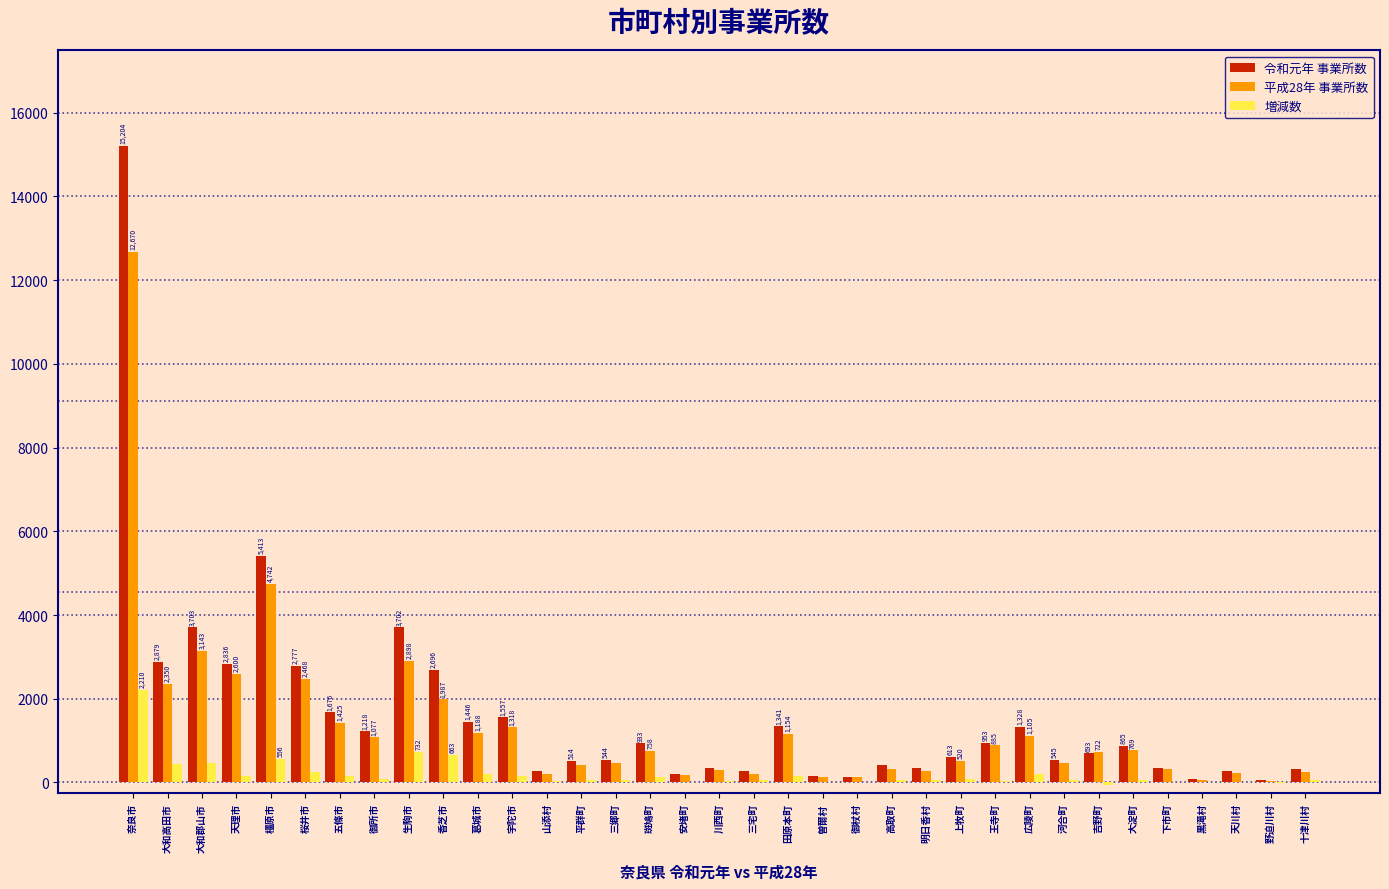

Where is 令和元年 事業所数 nearest to the value 7628?

橿原市